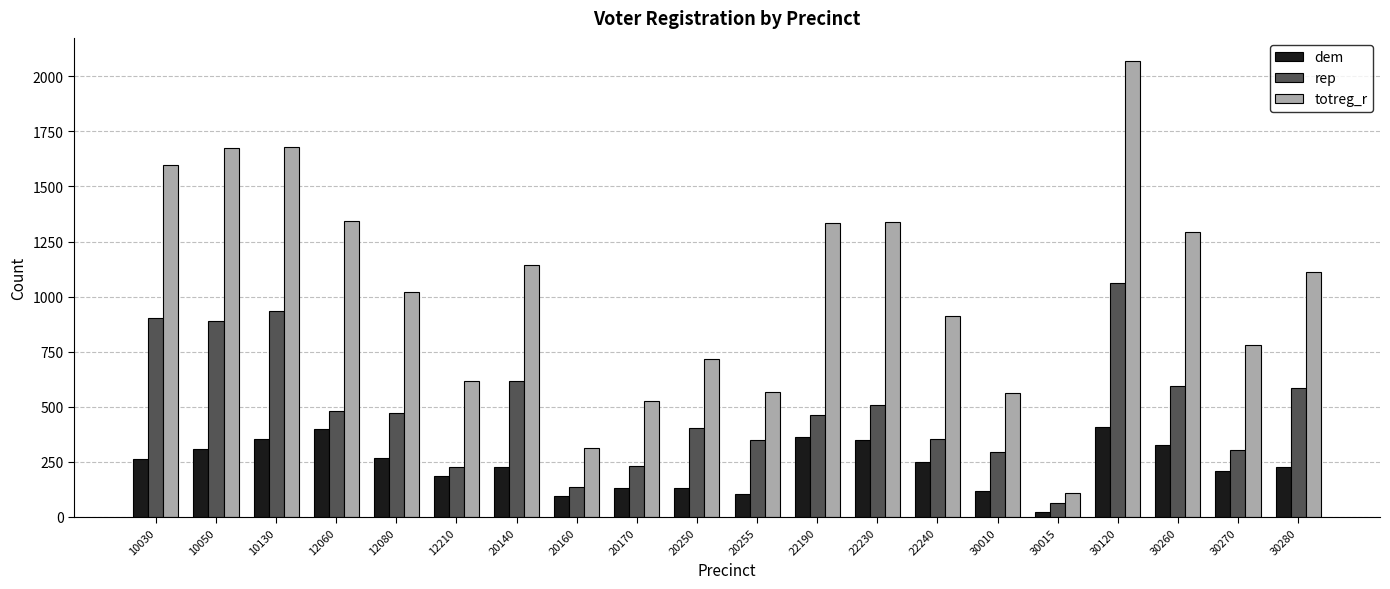

The totreg_r series shows 1345 at 12060. True or false?

True